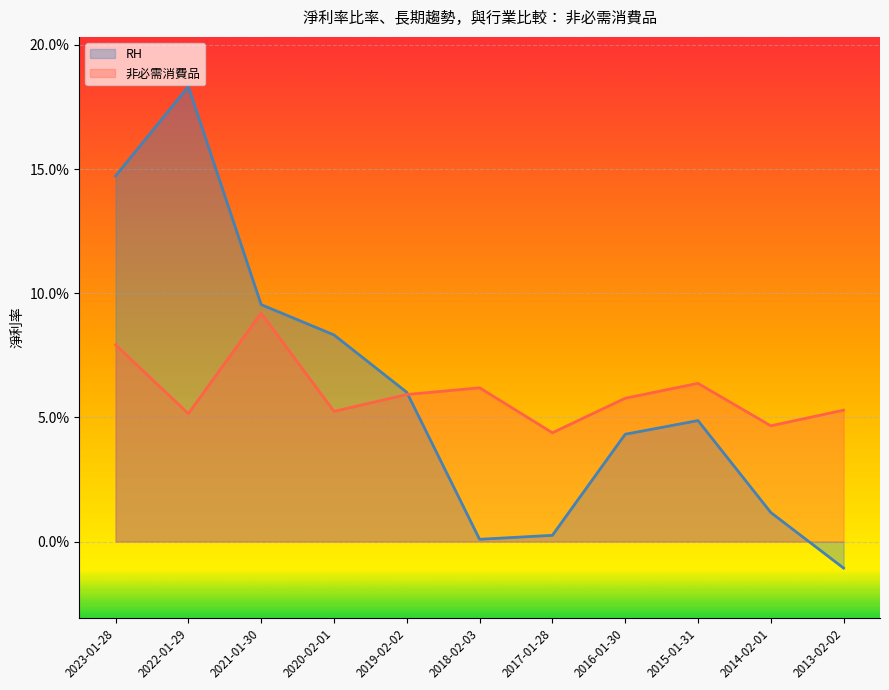

Rank the series by their maximum value, from highest to lowest.

RH, 非必需消費品